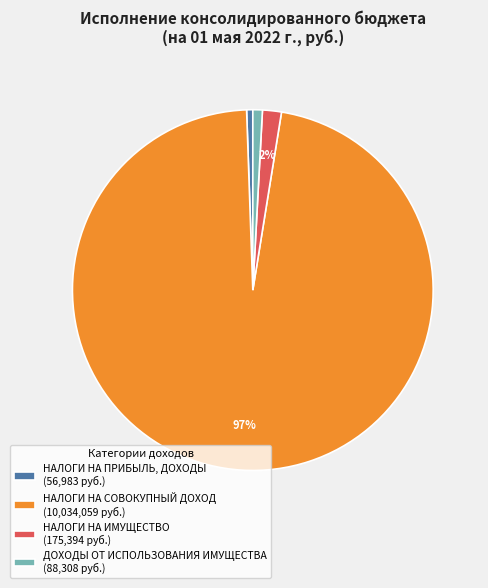

Which has a higher value, НАЛОГИ НА ПРИБЫЛЬ, ДОХОДЫ (56,983 руб.) or НАЛОГИ НА ИМУЩЕСТВО (175,394 руб.)?

НАЛОГИ НА ИМУЩЕСТВО (175,394 руб.)